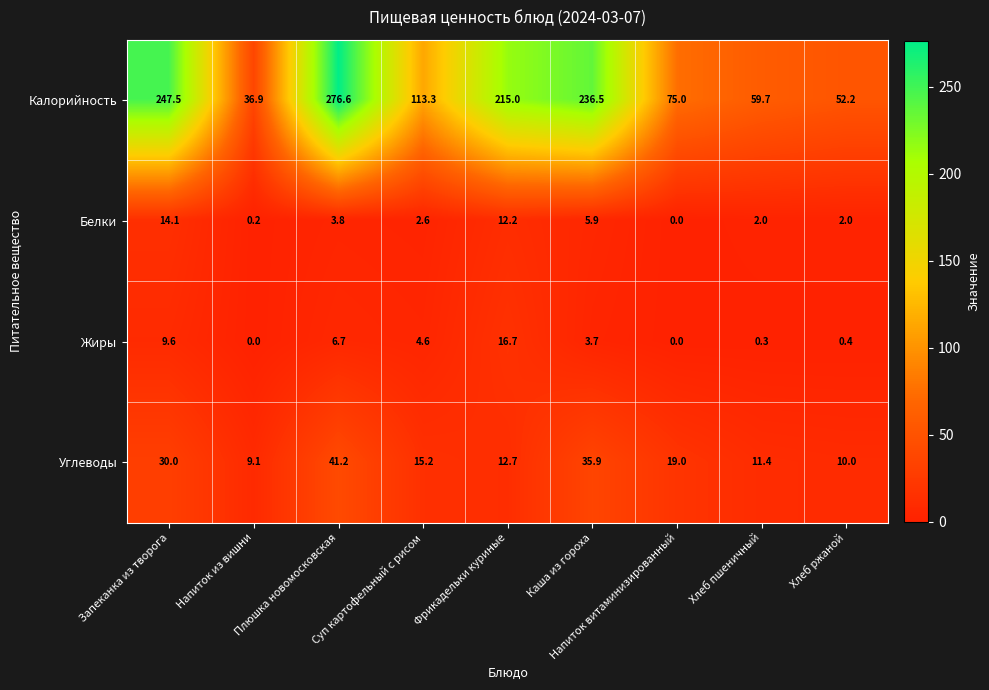

What is the difference between the Калорийность values at Каша из гороха and Напиток из вишни?

199.6